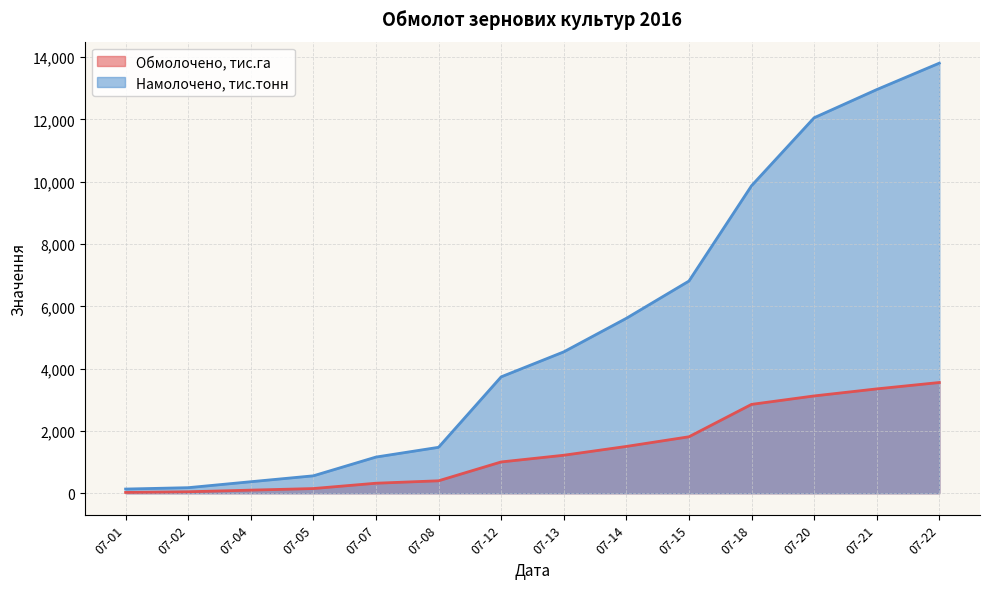

True or false: Обмолочено, тис.га and Намолочено, тис.тонн cross at least once.

False